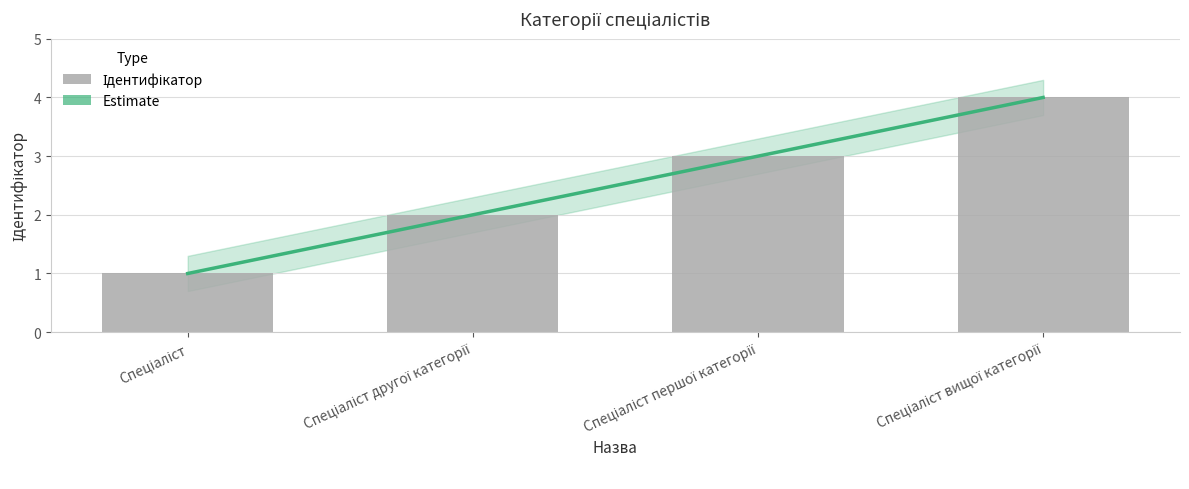

At which category does the chart reach its minimum across all series?

Спеціаліст